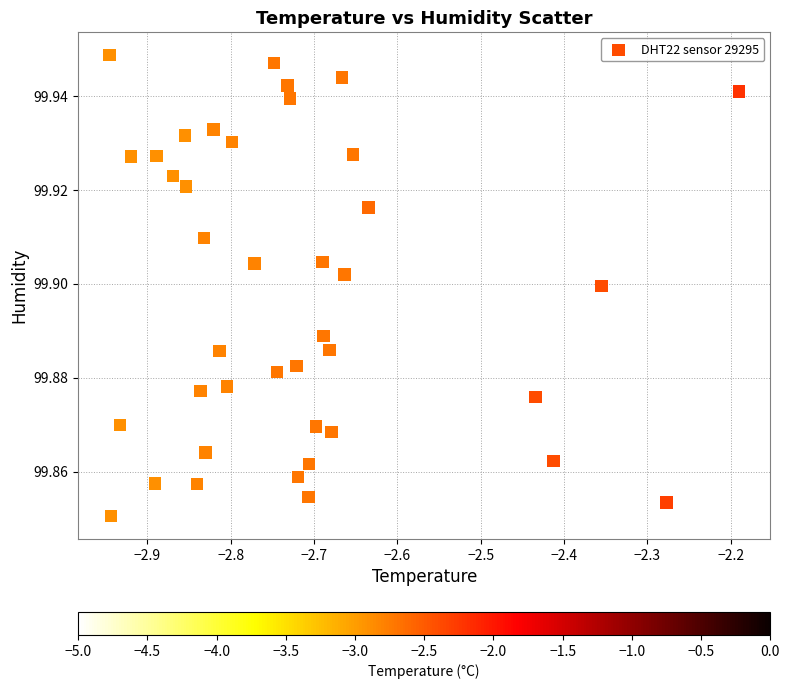

What is the range of X values (max minus min)?

0.8